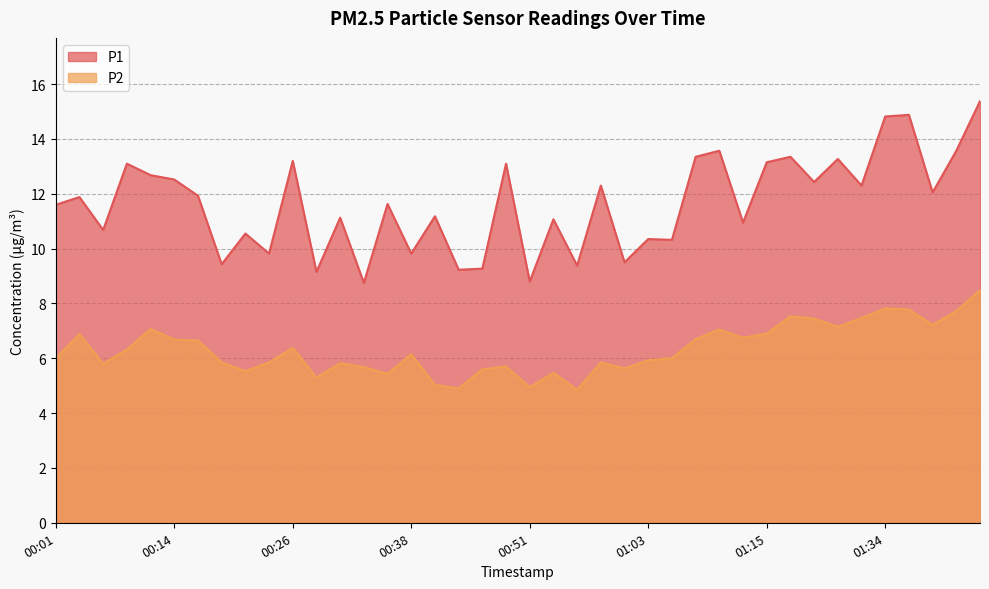

True or false: P2 and P1 intersect in this chart.

False